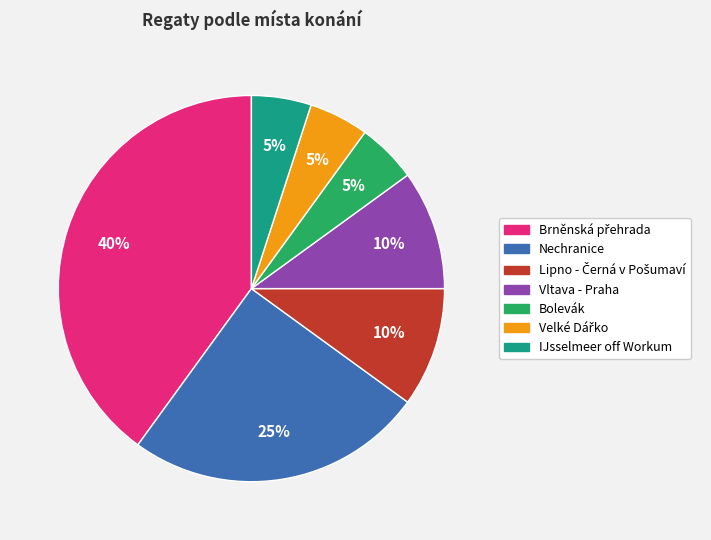

How many segments does this pie chart have?

7